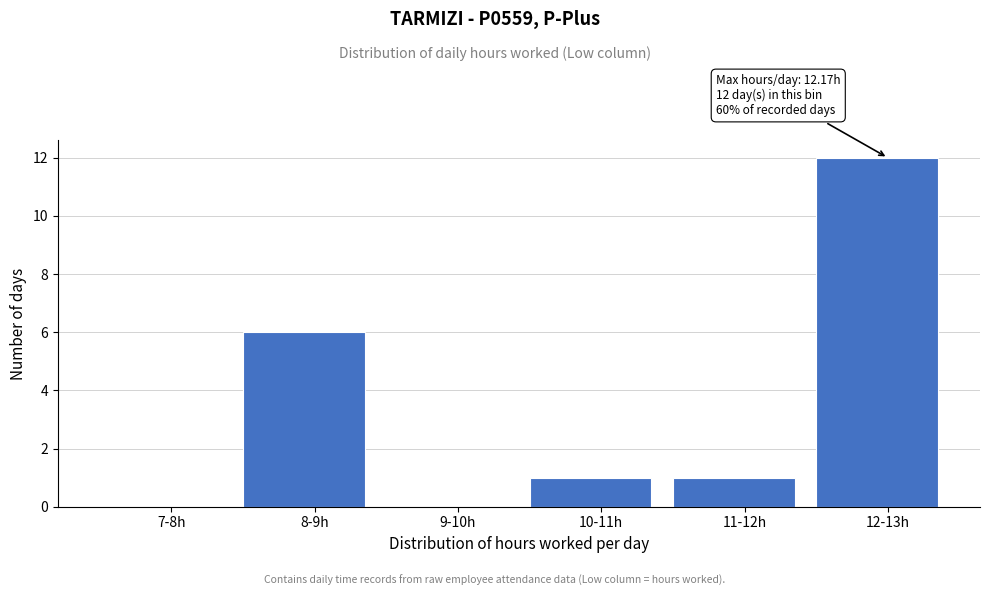

Reading left to right, what are all the values shown in this chart?

7-8h=0	8-9h=6	9-10h=0	10-11h=1	11-12h=1	12-13h=12